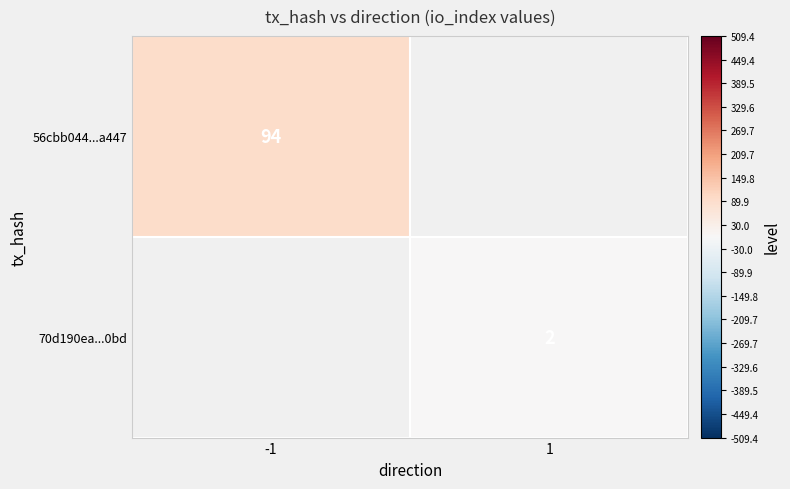

At how many categories does at least one series exceed 53?

1